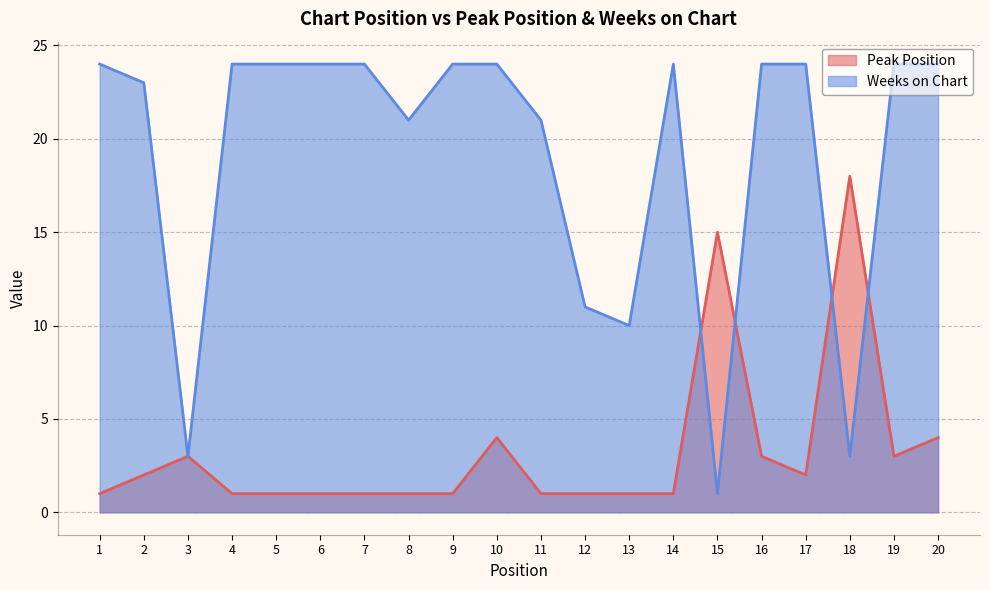

Where is the first local minimum for Peak Position?

17